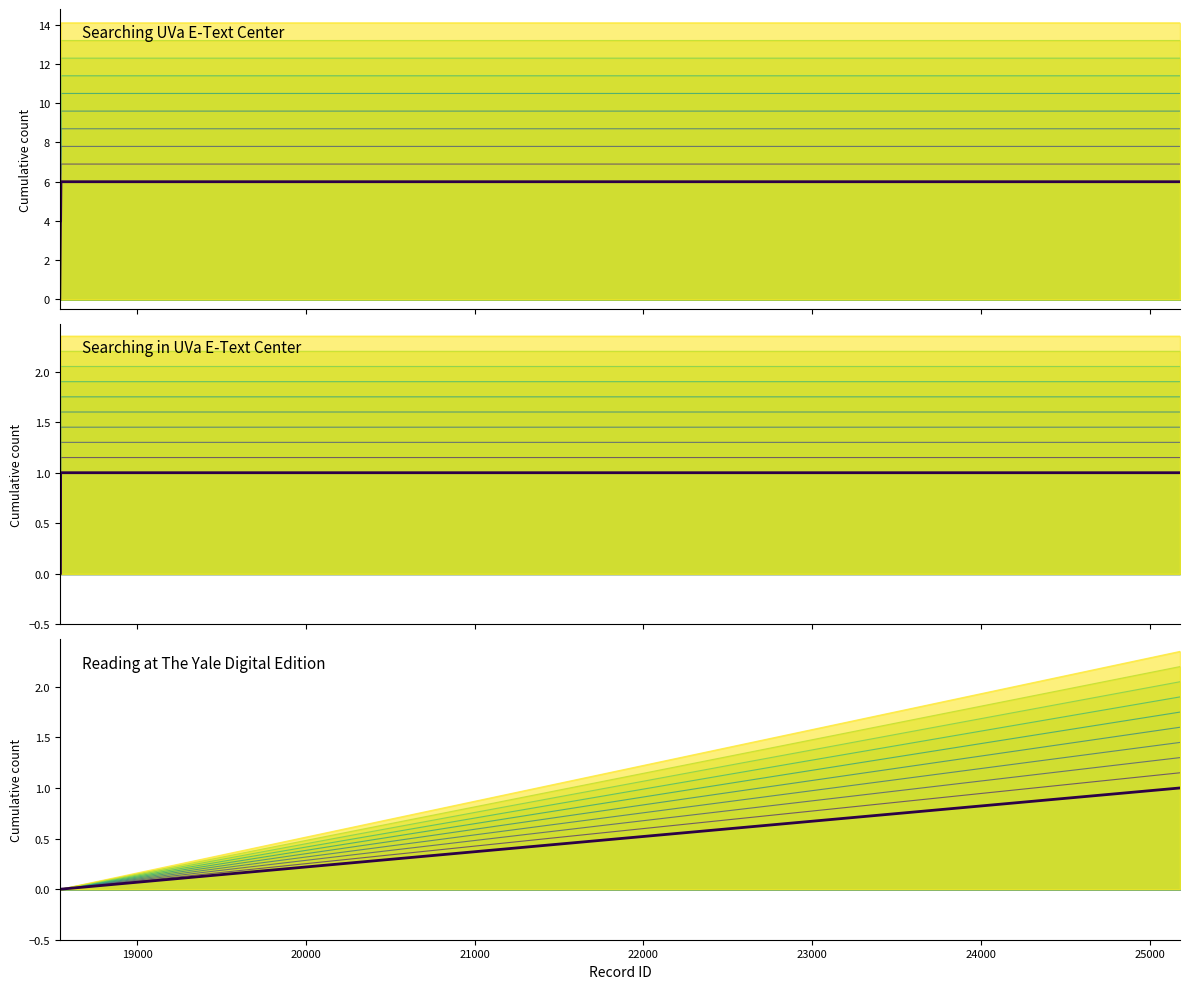

How many series are shown in this chart?

3